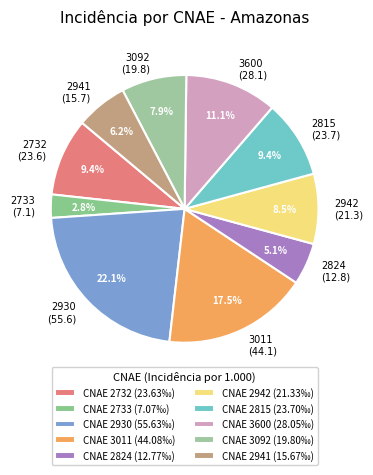

What is the smallest slice in the pie chart?

2733